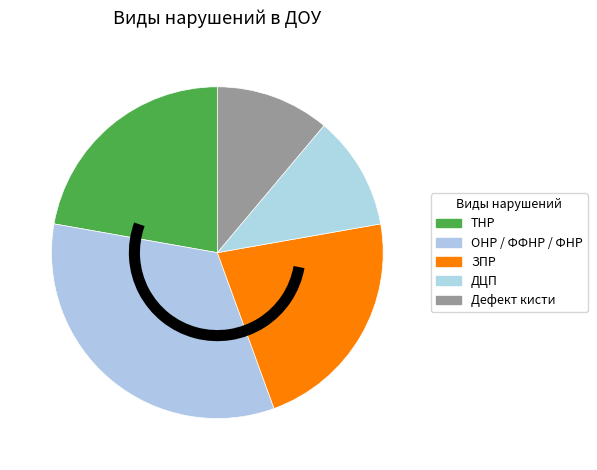

What percentage do Дефект кисти and ЗПР together represent?

33.3%